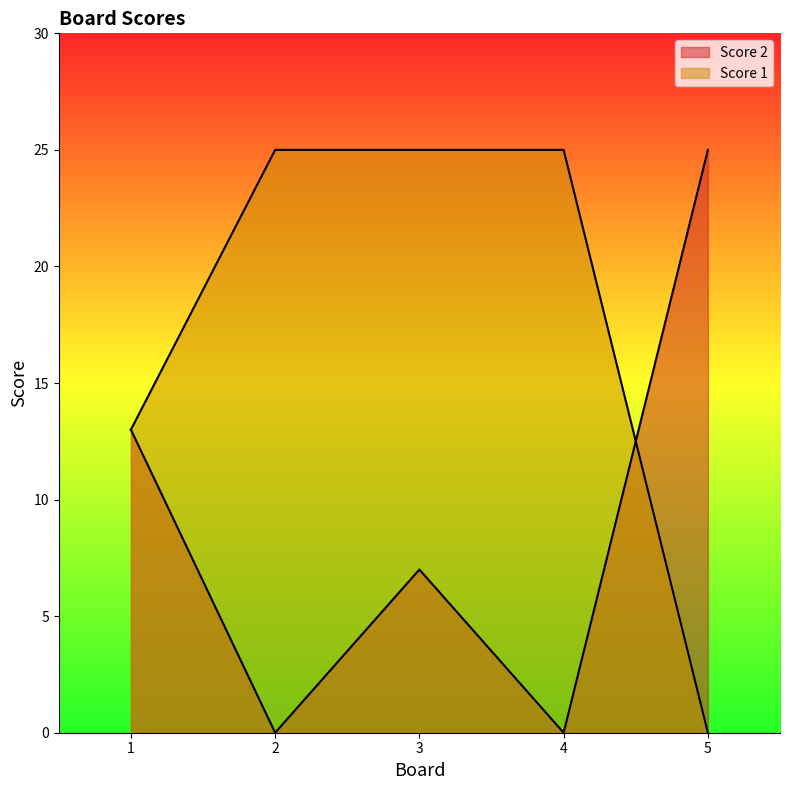

List the series in order of their overall mean, highest first.

Score 1, Score 2